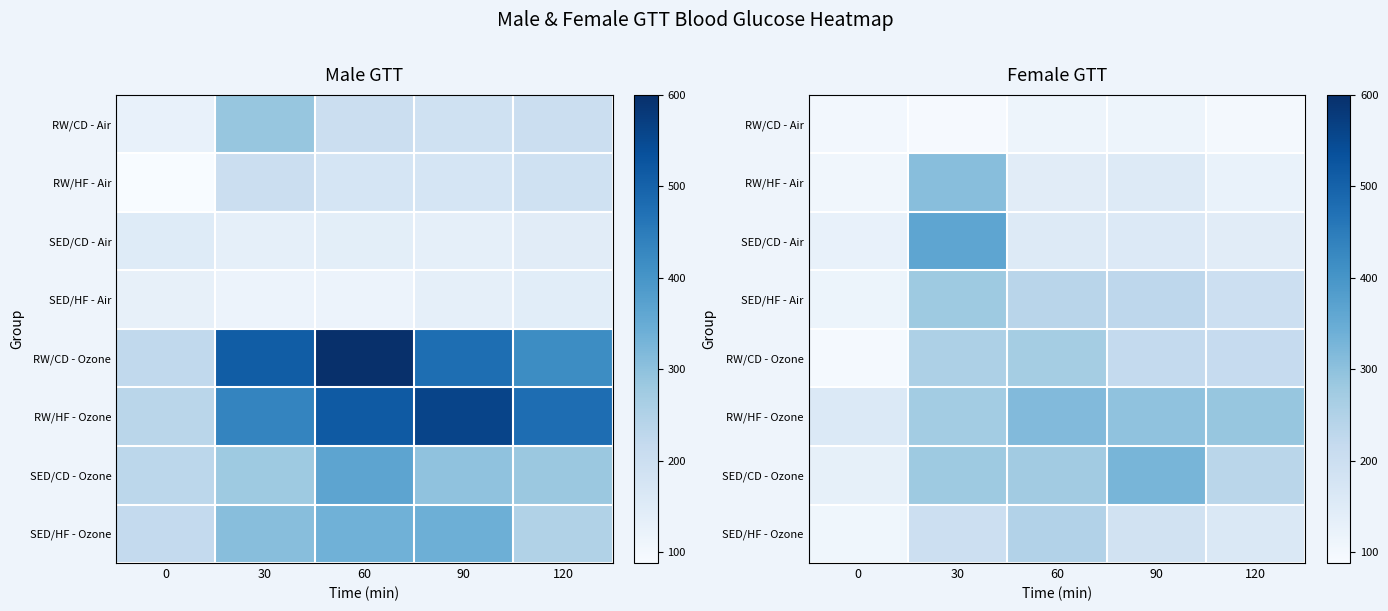

At which category is the sum across all series the highest?

30